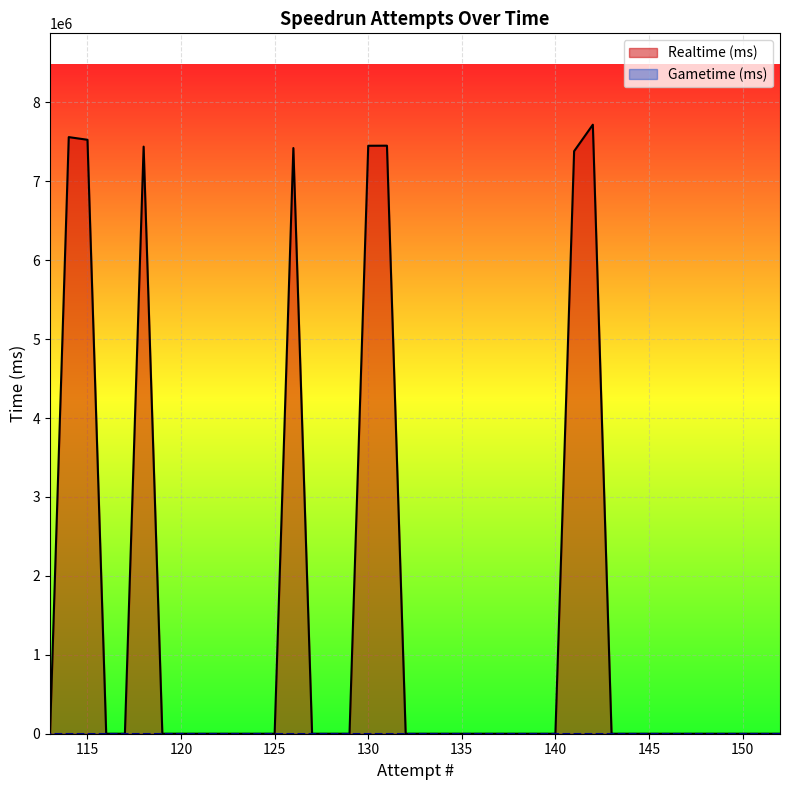

Which series has the largest total across all categories?

Realtime (ms)